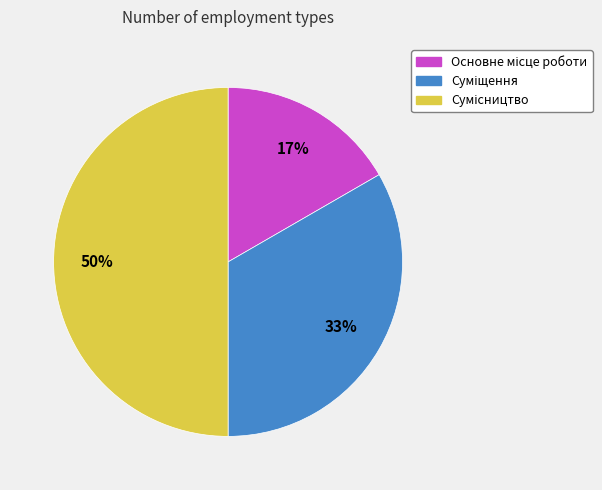

How many slices are in this pie chart?

3